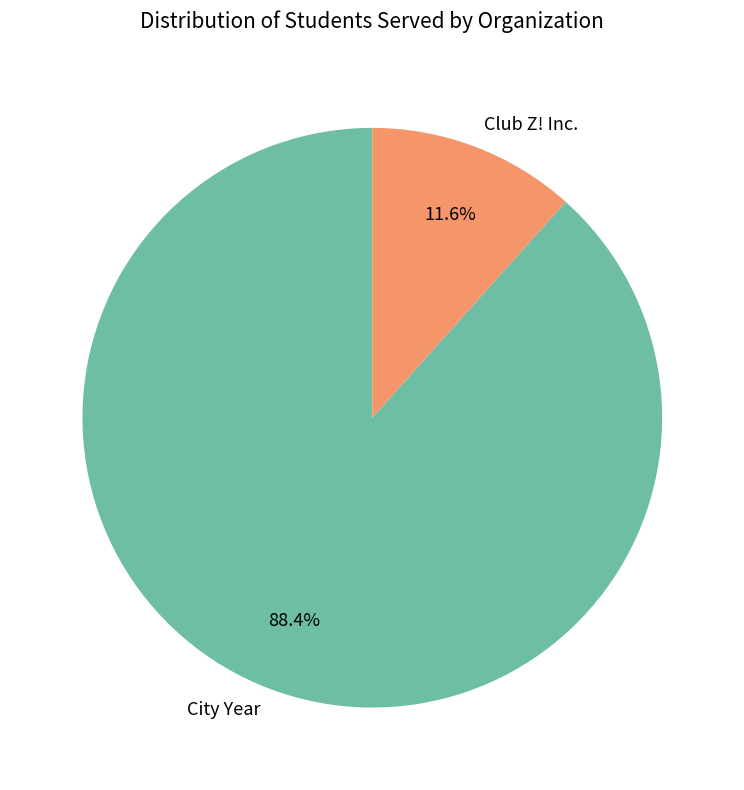

What is the smallest slice in the pie chart?

Club Z! Inc.